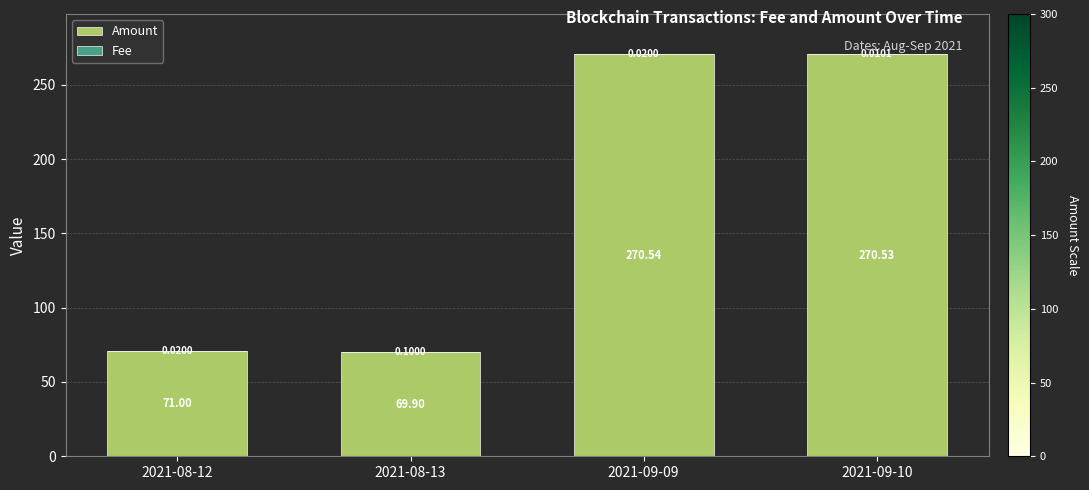

Are the bars grouped side by side (vs. stacked)?

No